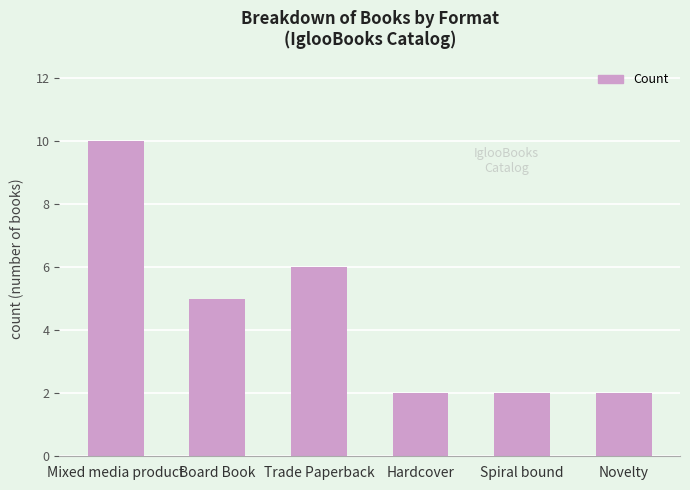

What is the difference between the values at Novelty and Mixed media product?

8